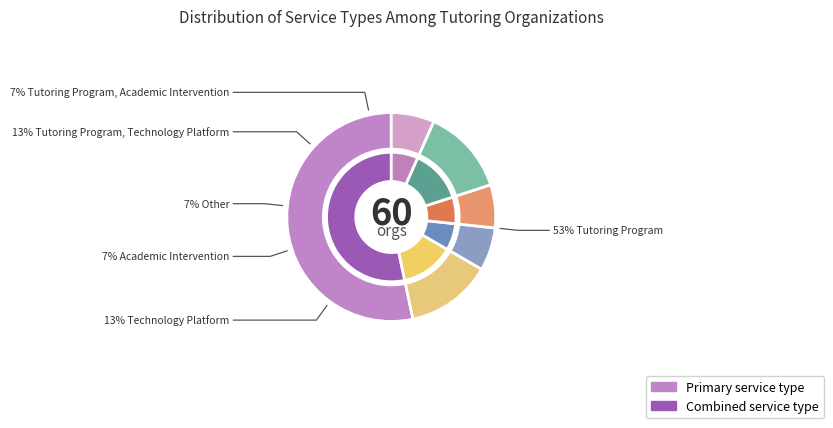

Which category has the biggest portion of the pie?

Tutoring Program